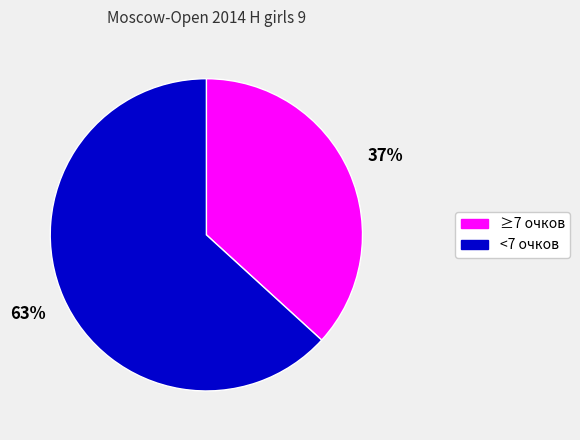

Is there any slice that represents more than half of the pie?

Yes